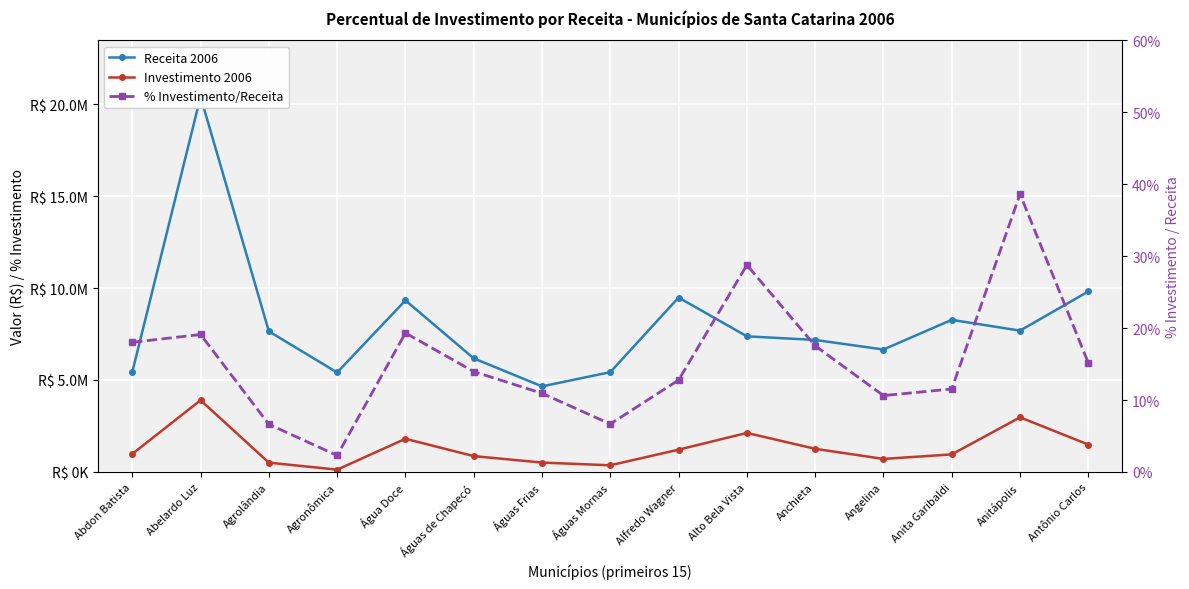

How many data points in Investimento 2006 are above 978081?

8